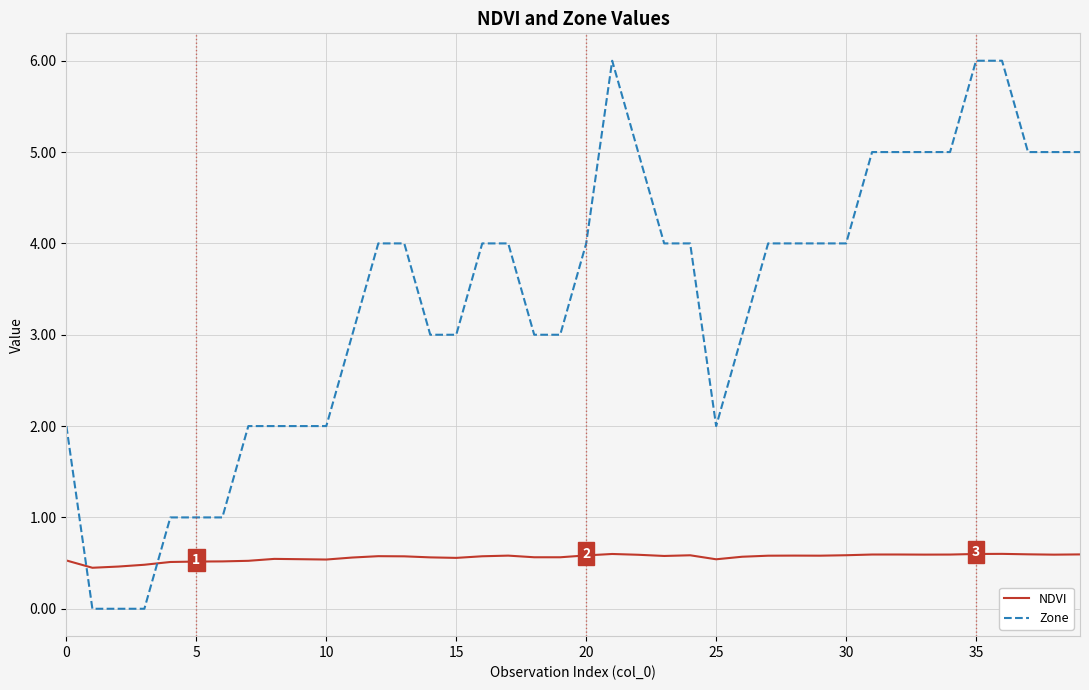

True or false: Zone and NDVI intersect in this chart.

True